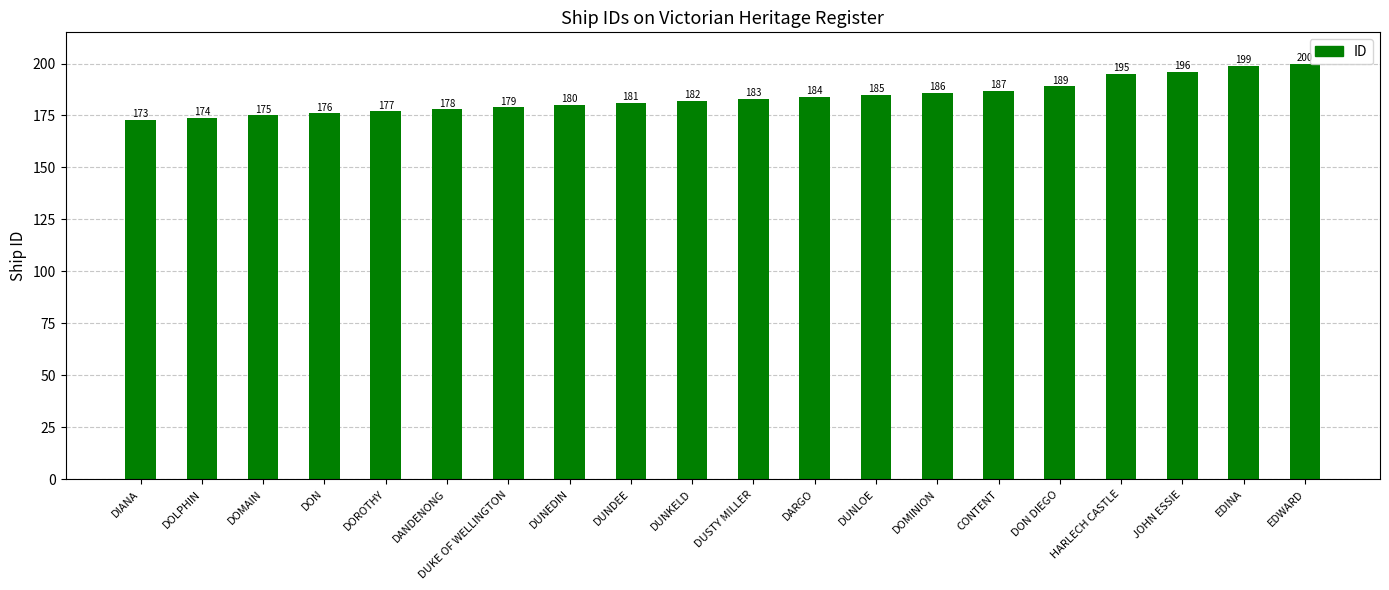

At which category does the chart reach its peak across all series?

EDWARD